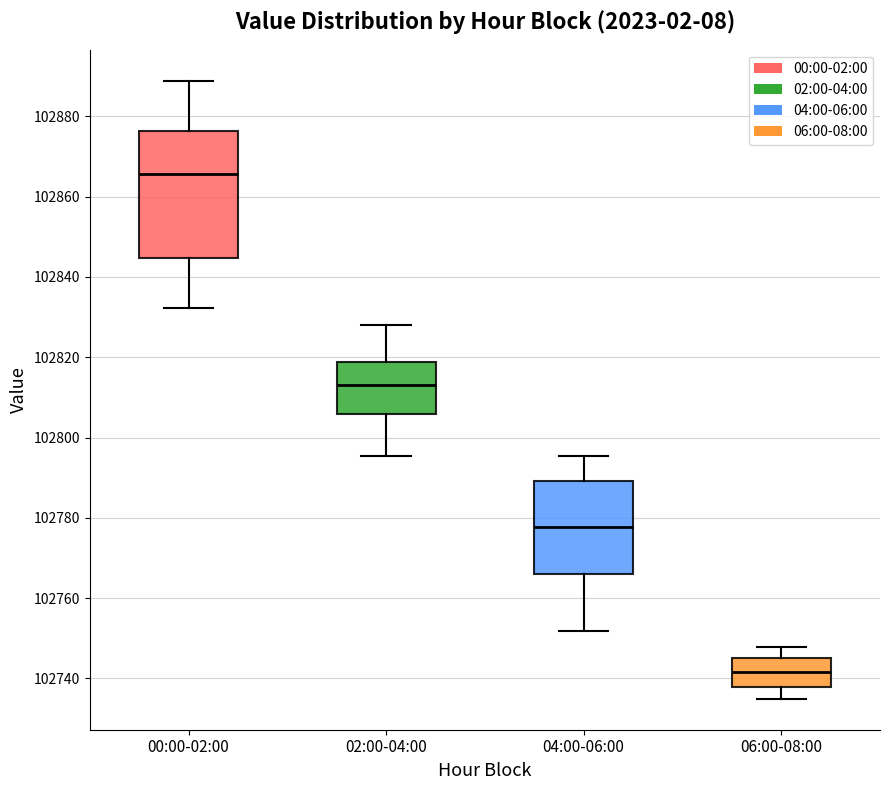

Which box has the highest median line?

00:00-02:00